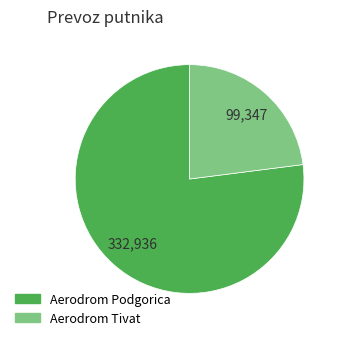

Which slice is the largest?

Aerodrom Podgorica